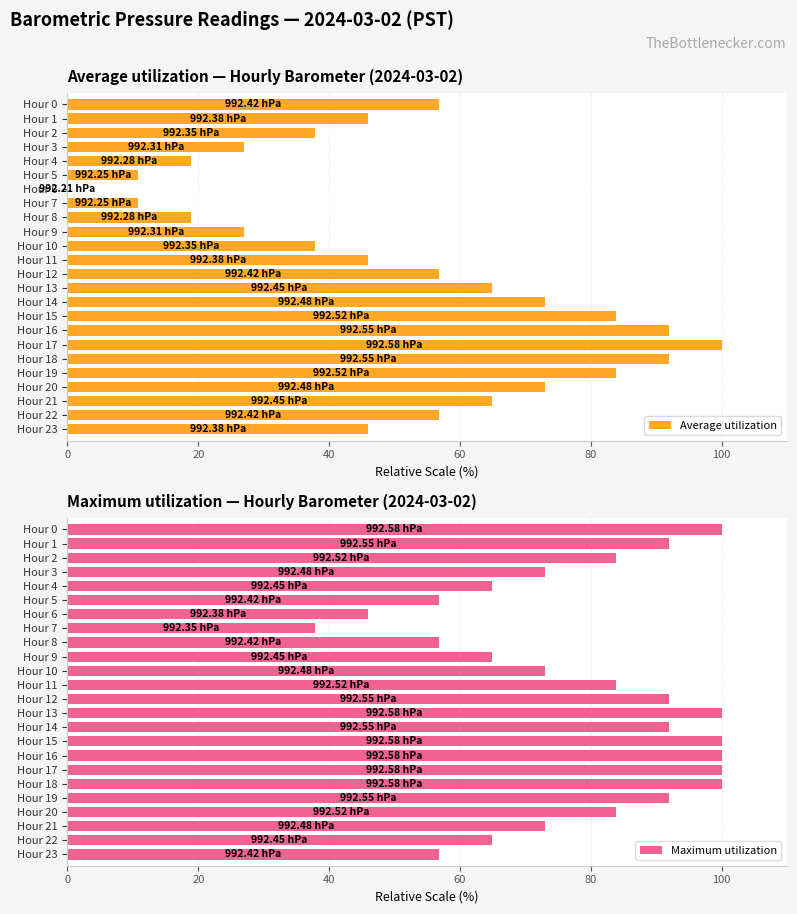

The value of Maximum utilization at Hour 21 is 73.0. True or false?

True